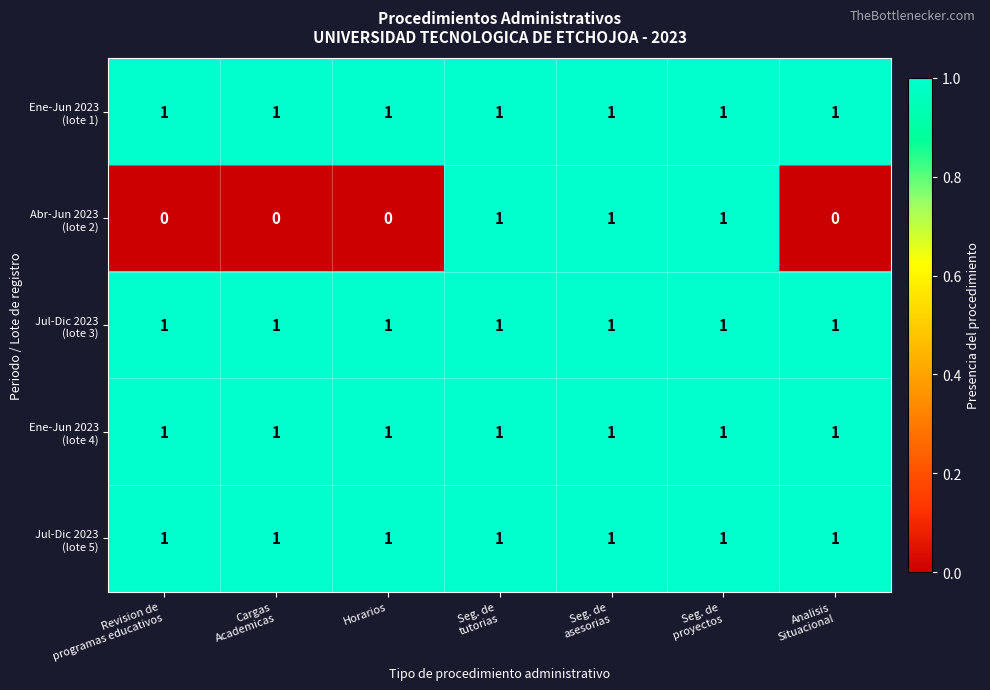

At how many categories does at least one series exceed 0?

7